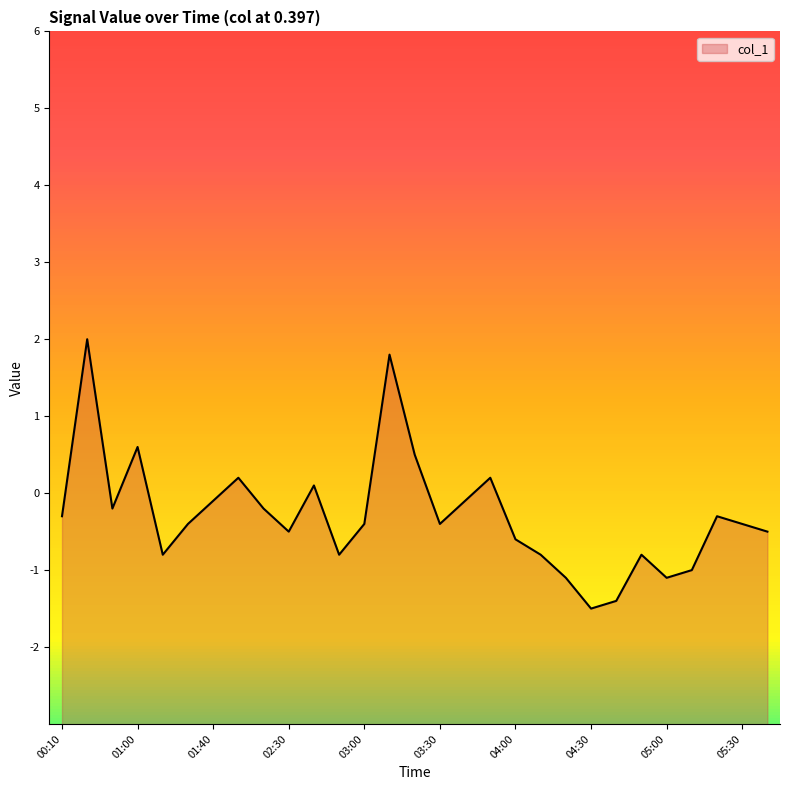

How many negative values are there?

22